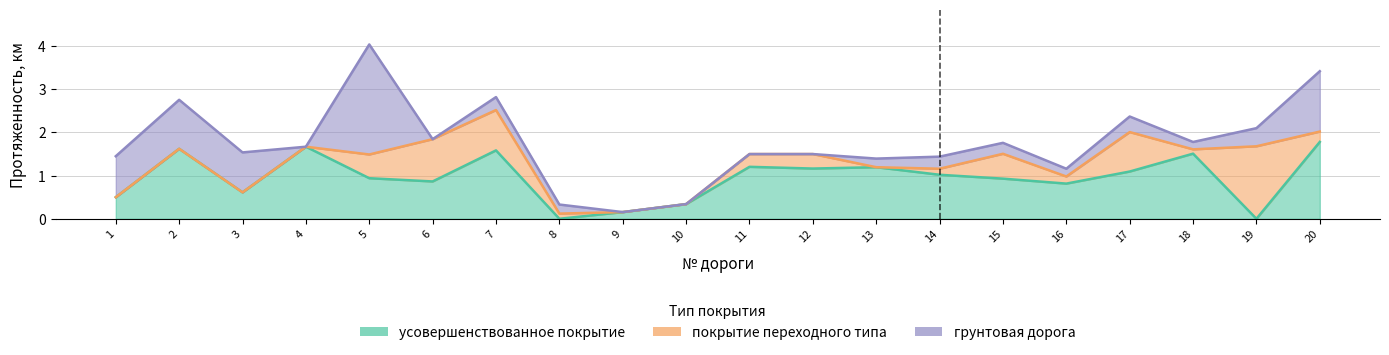

At which label does усовершенствованное покрытие first exceed 1?

2